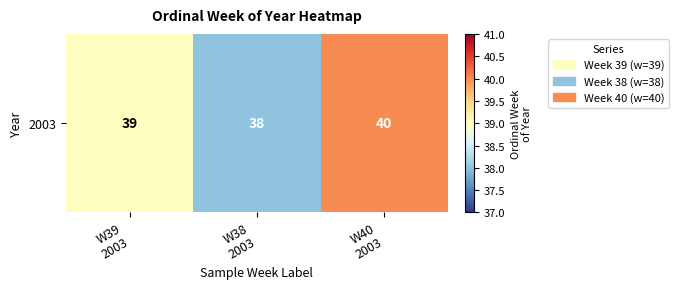

At which category does the chart reach its peak across all series?

W40
2003